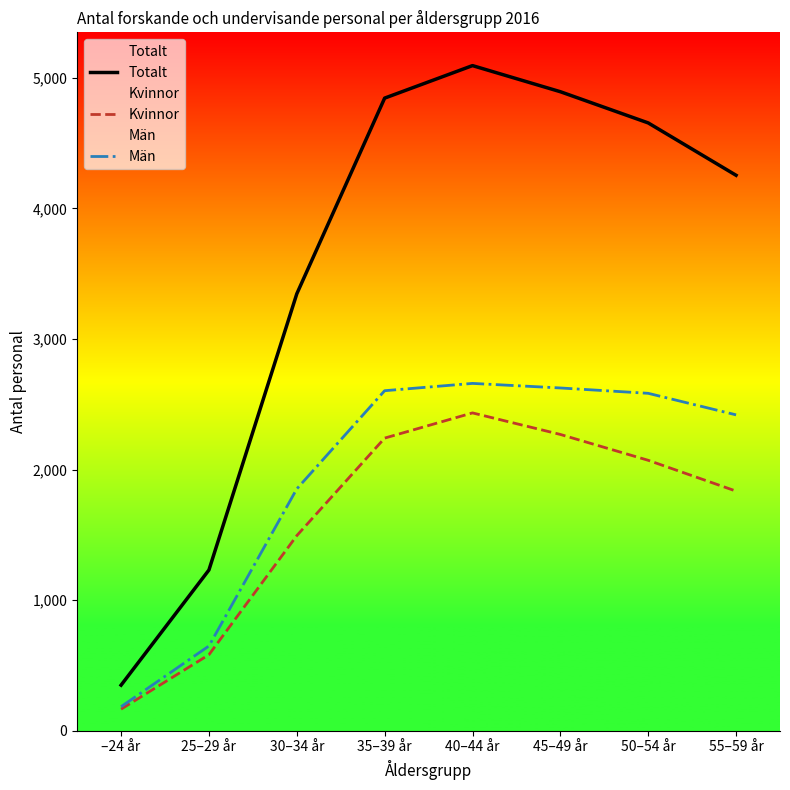

Reading left to right, transcribe all the data shown in this chart.

Totalt: –24 år=349	25–29 år=1231	30–34 år=3346	35–39 år=4845	40–44 år=5094	45–49 år=4894	50–54 år=4655	55–59 år=4254
Kvinnor: –24 år=165	25–29 år=582	30–34 år=1494	35–39 år=2241	40–44 år=2434	45–49 år=2269	50–54 år=2071	55–59 år=1835
Män: –24 år=184	25–29 år=649	30–34 år=1852	35–39 år=2604	40–44 år=2660	45–49 år=2625	50–54 år=2584	55–59 år=2419